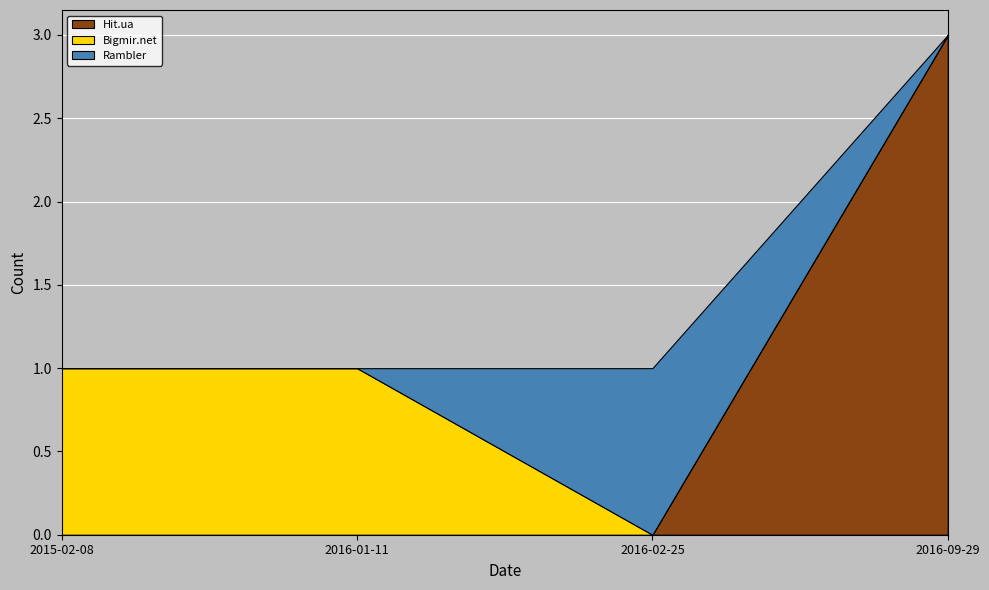

Reading right to left, extract all data points from this chart.

Hit.ua: 2016-09-29=3	2016-02-25=0	2016-01-11=0	2015-02-08=0
Bigmir.net: 2016-09-29=0	2016-02-25=0	2016-01-11=1	2015-02-08=1
Rambler: 2016-09-29=0	2016-02-25=1	2016-01-11=0	2015-02-08=0